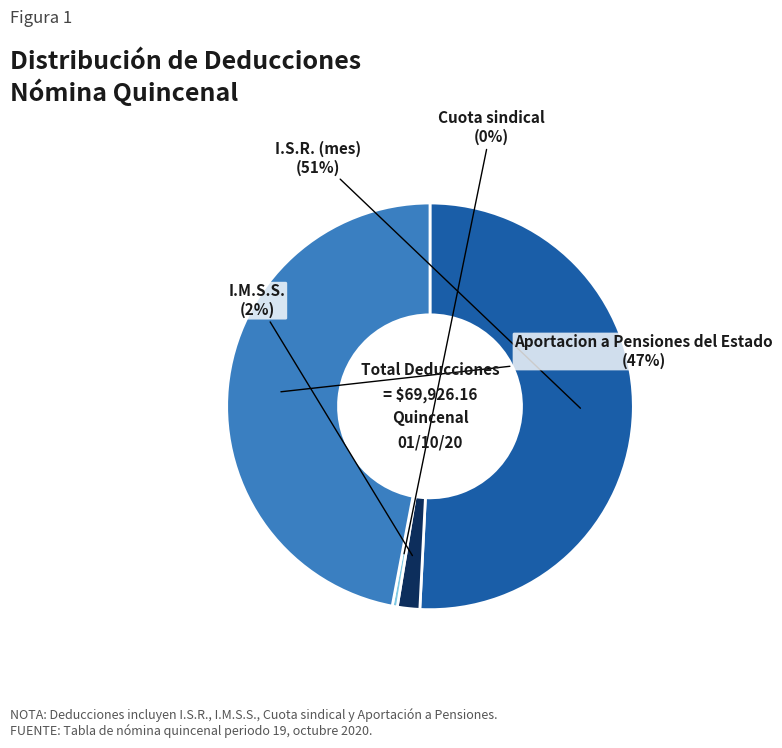

To the nearest percent, what is the average slice percentage?

25%